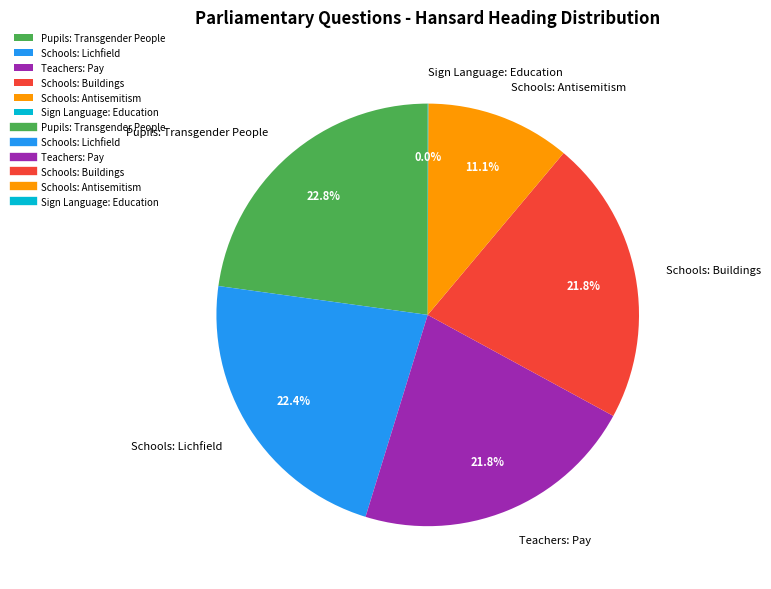

Does Schools: Lichfield represent more than half of the total?

No